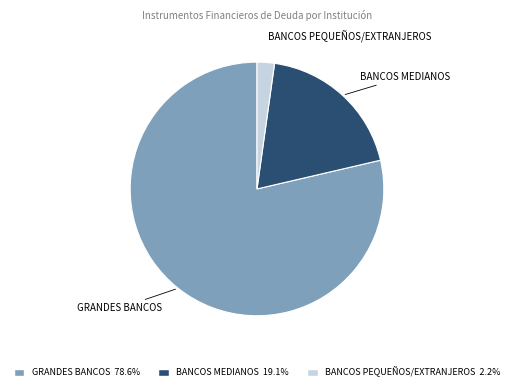

Count the number of slices in the pie.

3